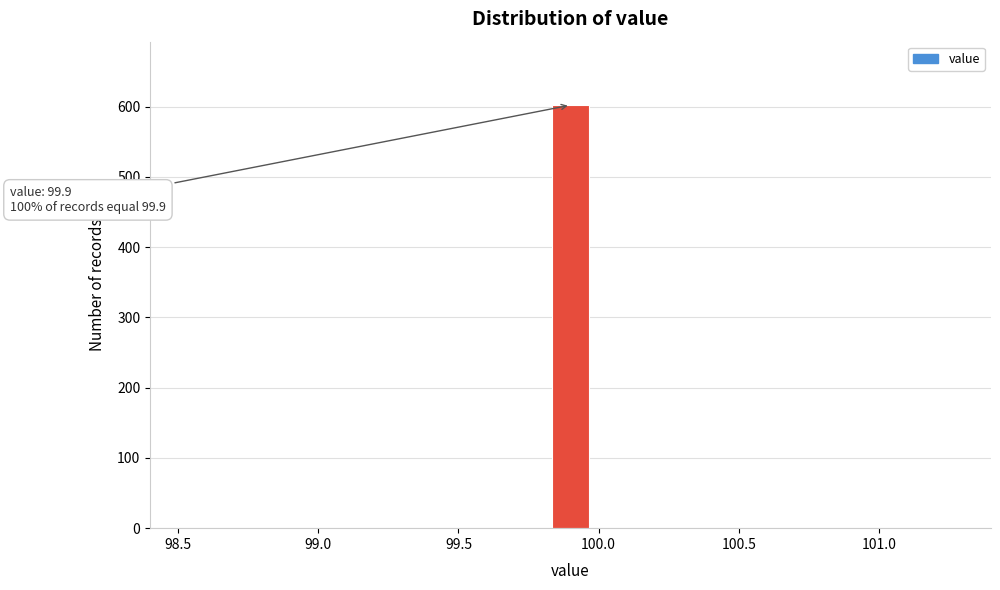

Around what value on the x-axis is the tallest bar? Give the approximate position of its centre, as read against the axis.

99.90